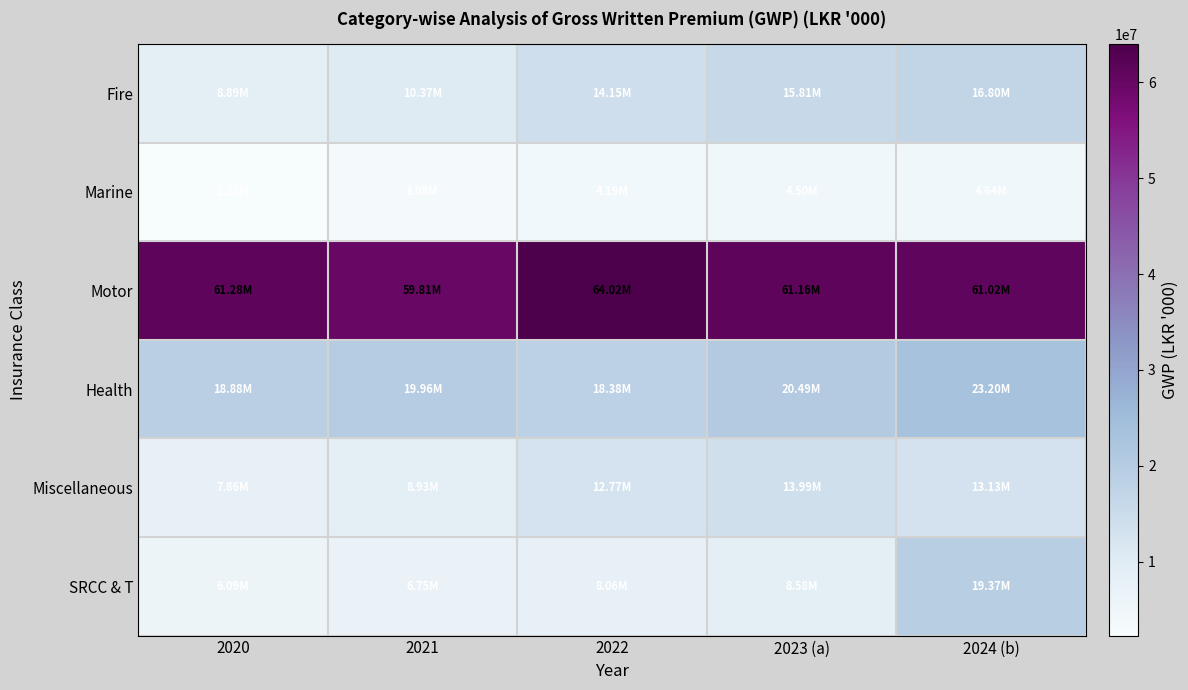

At which category does the chart reach its minimum across all series?

2020